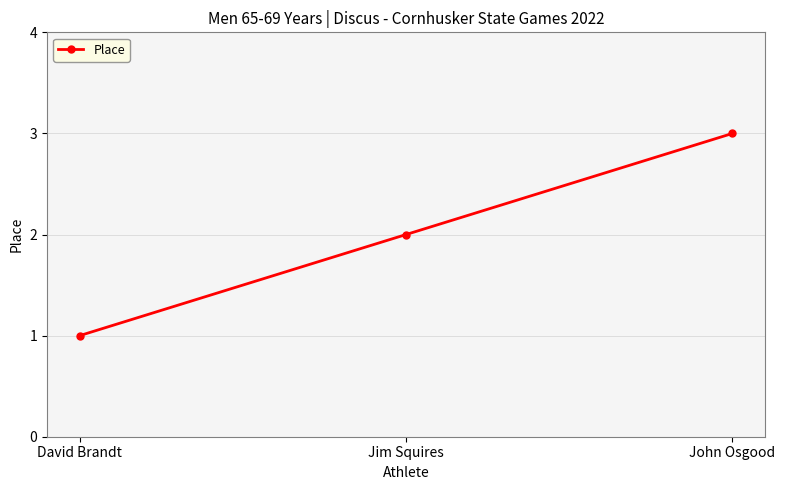

What is the sum of the values at David Brandt and Jim Squires?

3